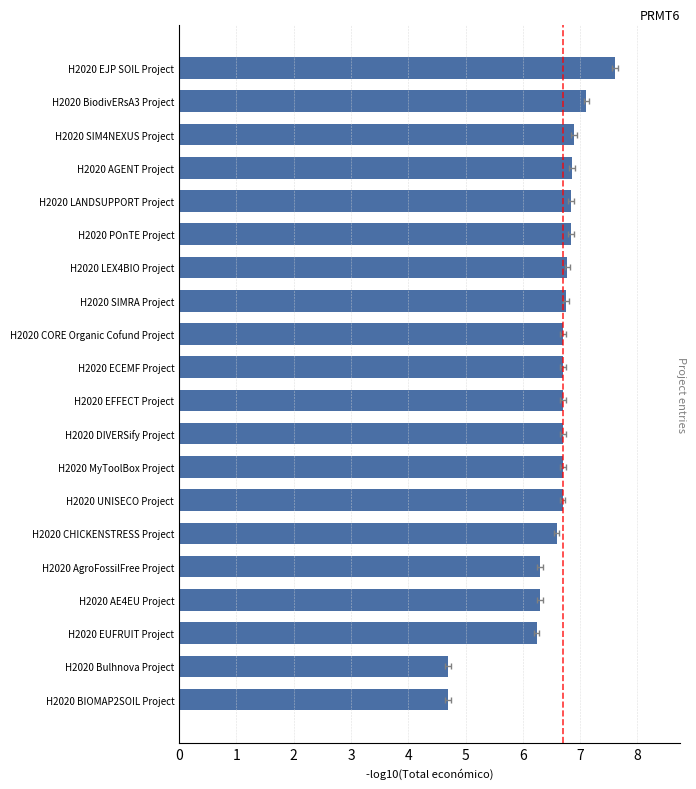

What is the value of the 1st bar from the left?

4.7